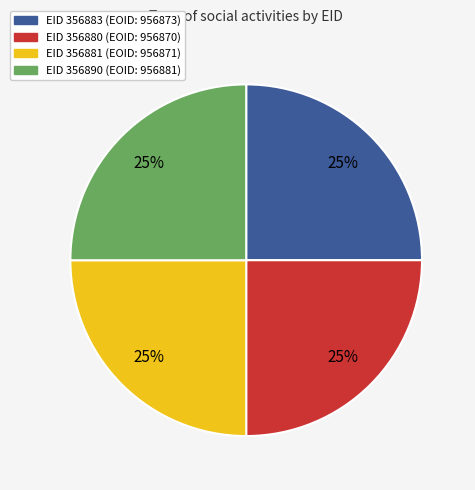

Is there any slice that represents more than half of the pie?

No